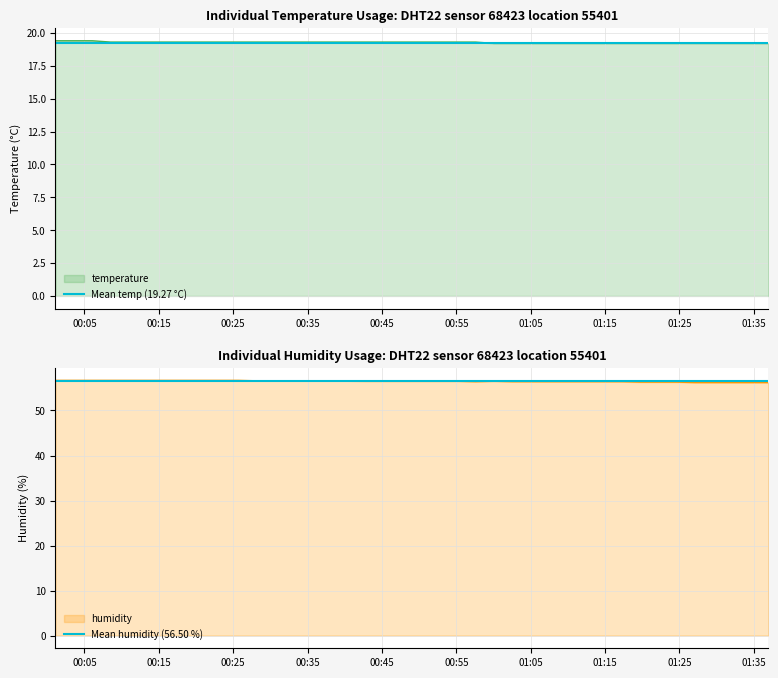

What is the maximum value for temperature?

19.4